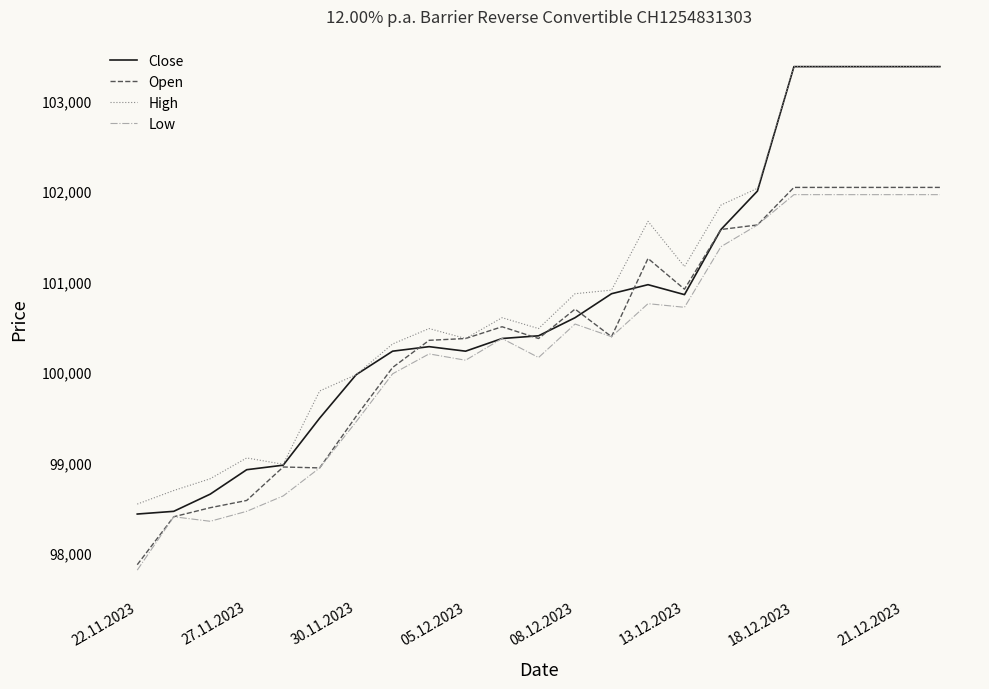

Does the chart display data point markers on the line(s)?

No